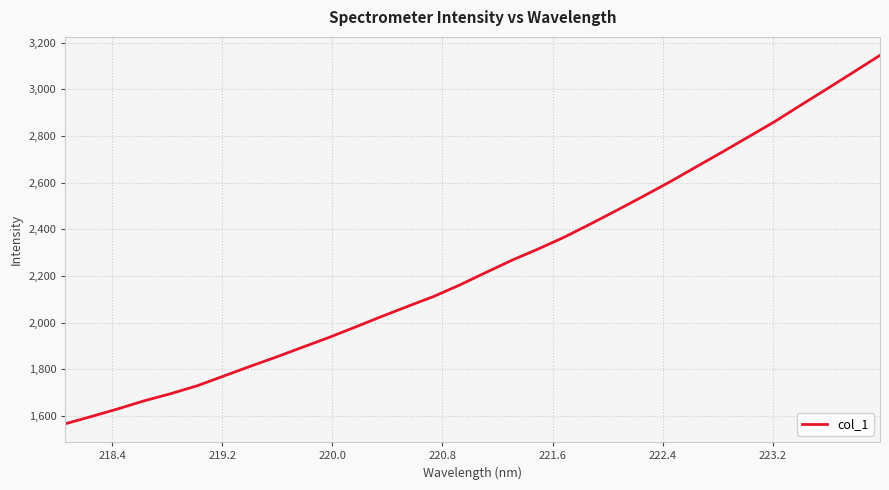

What is the difference between the maximum and second lowest values?

1547.8